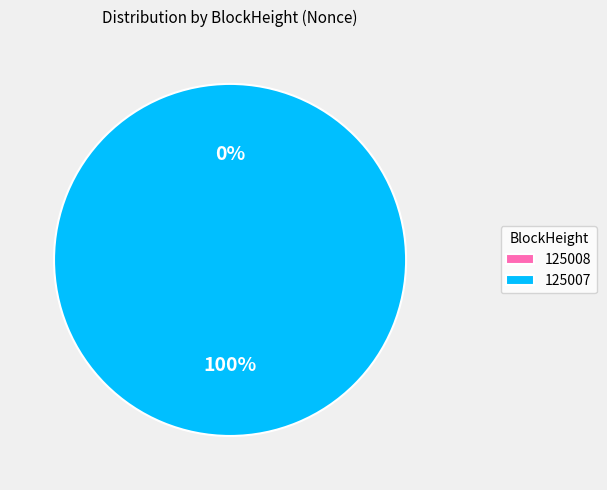

How many segments does this pie chart have?

2